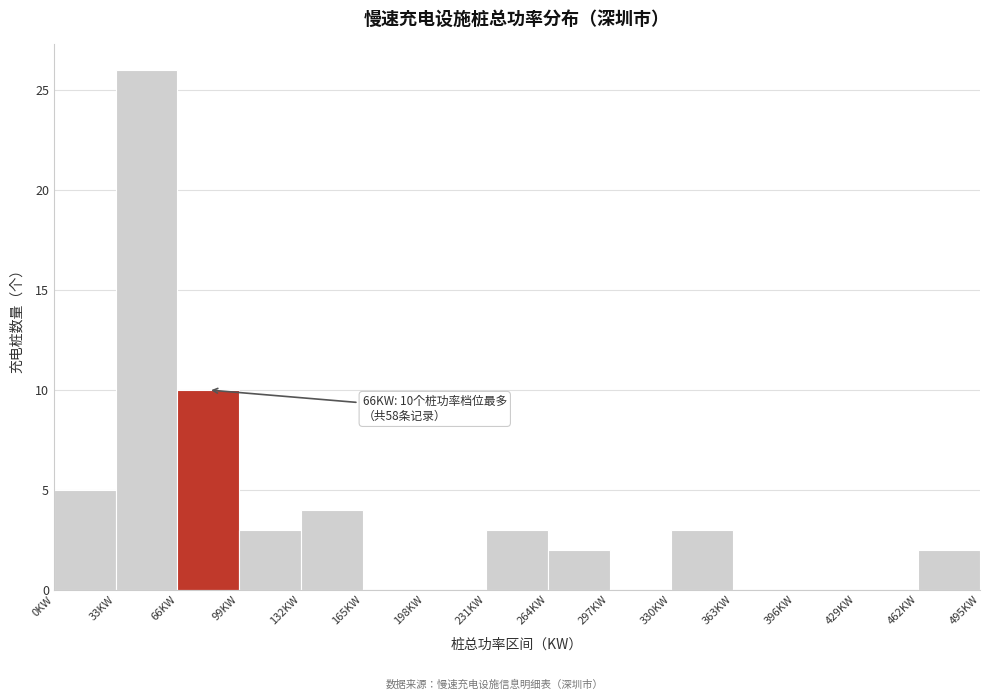

Which range on the x-axis has the tallest bar?

33 to 66